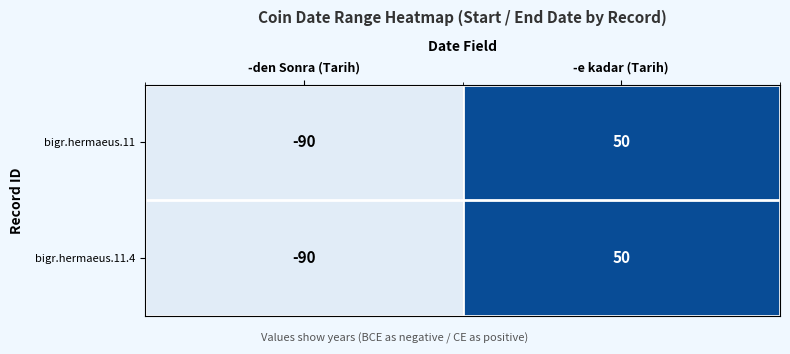

What is the sum of all bigr.hermaeus.11 values?

-40